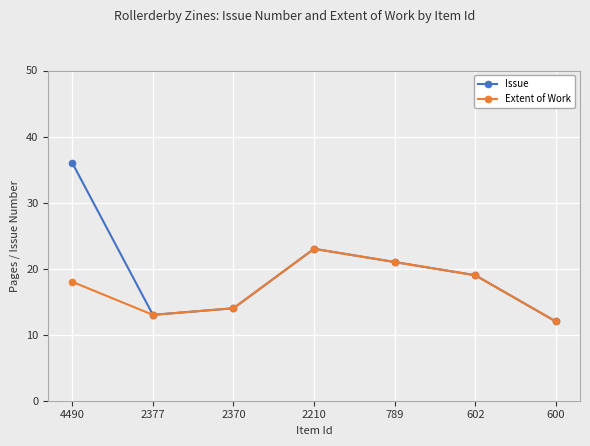

What is the maximum value for Extent of Work?

23